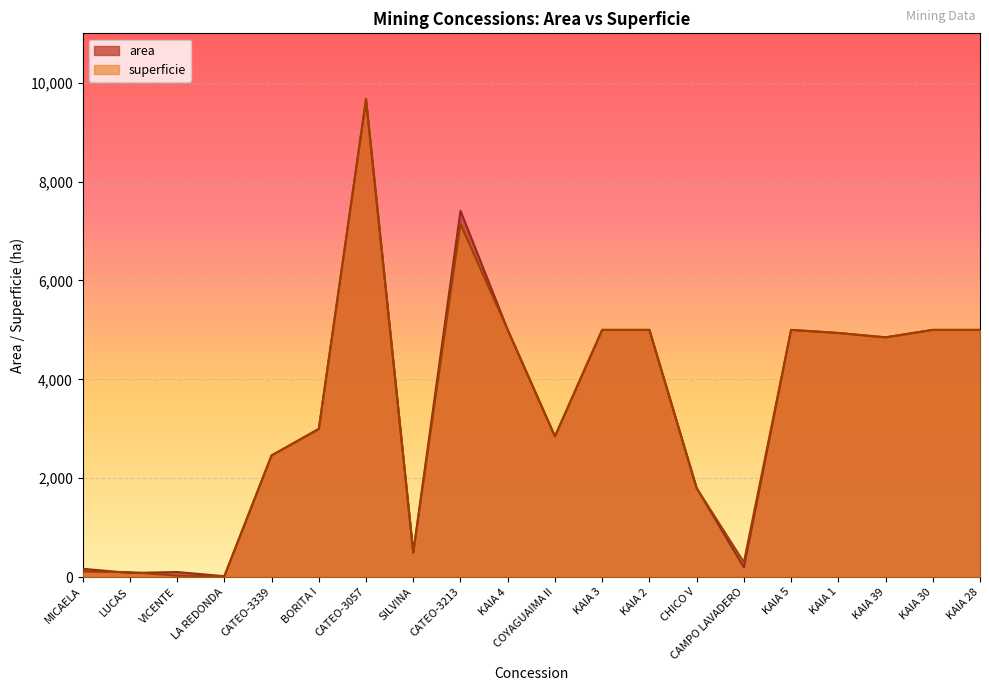

Is it true that superficie equals 2792.9 at CHICO V?

False